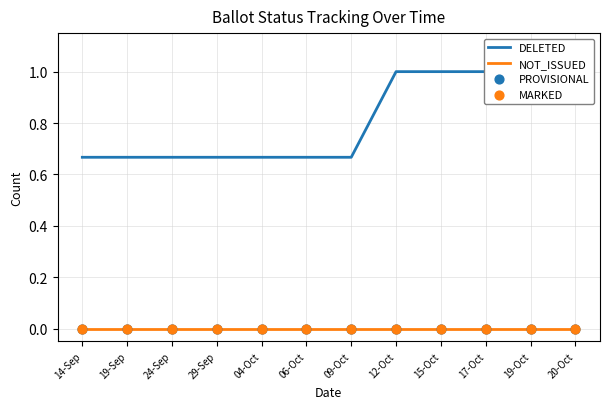

Which series contains the lowest Y value?

NOT_ISSUED